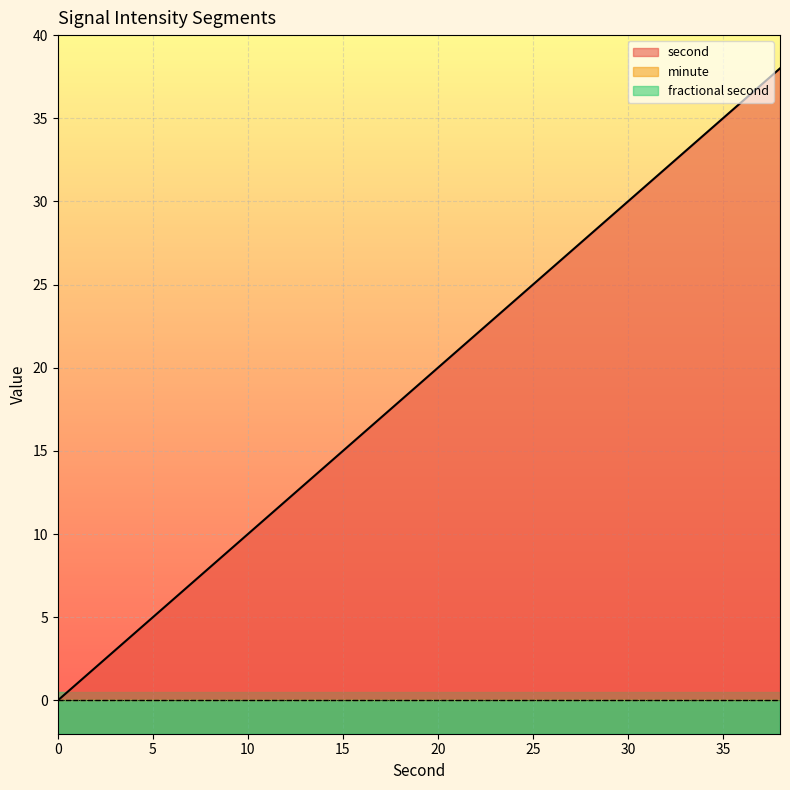

Rank the categories by second value from lowest to highest.

0, 2, 4, 6, 8, 10, 12, 14, 16, 18, 20, 22, 24, 26, 28, 30, 32, 34, 36, 38